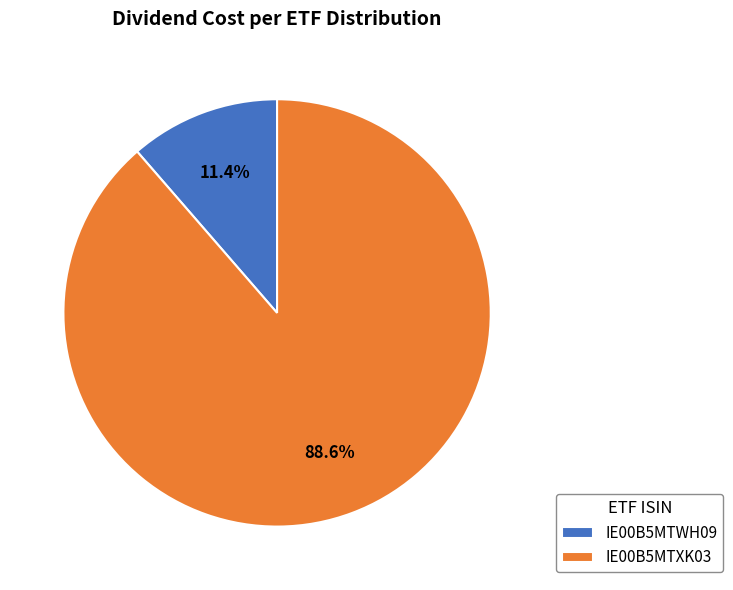

To the nearest percent, what percentage of the pie is IE00B5MTWH09?

11%